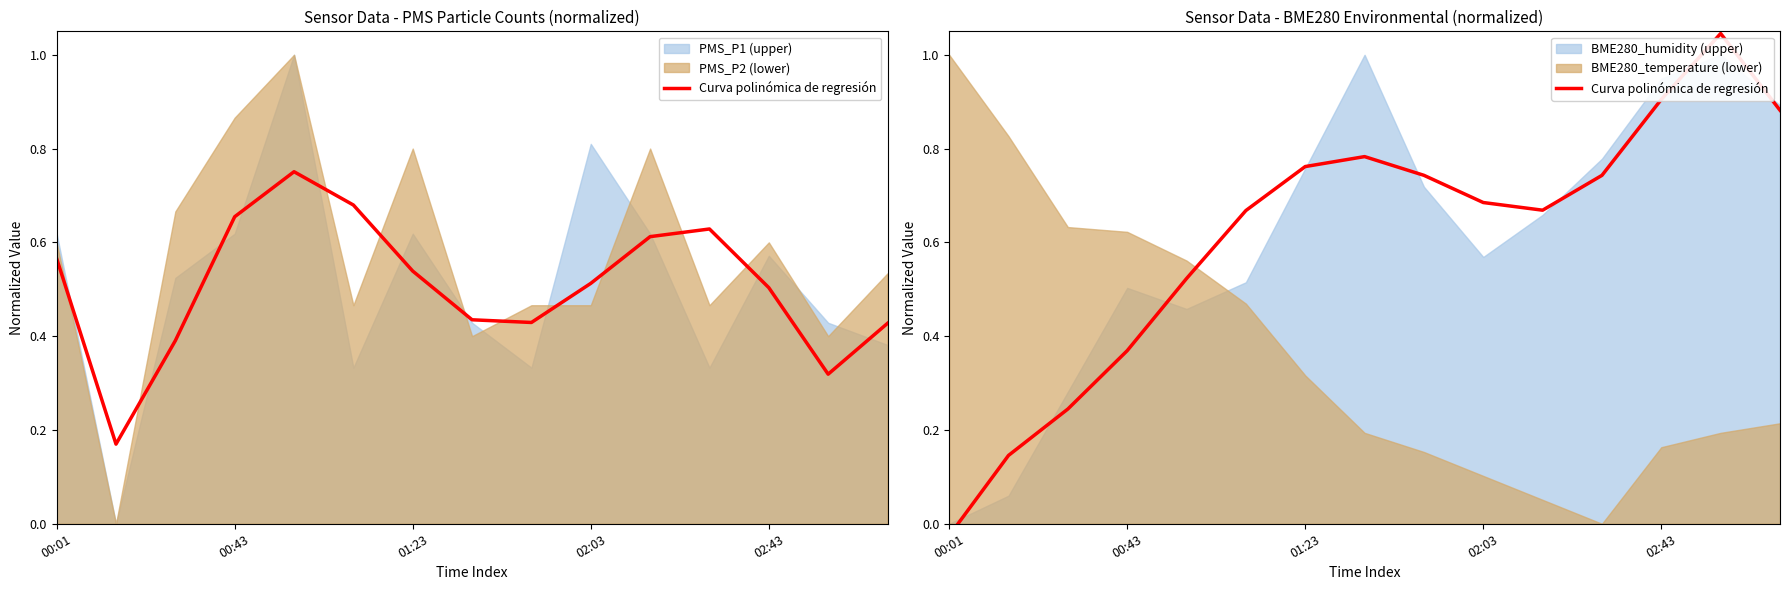

What is the maximum value shown in the chart?

1.0